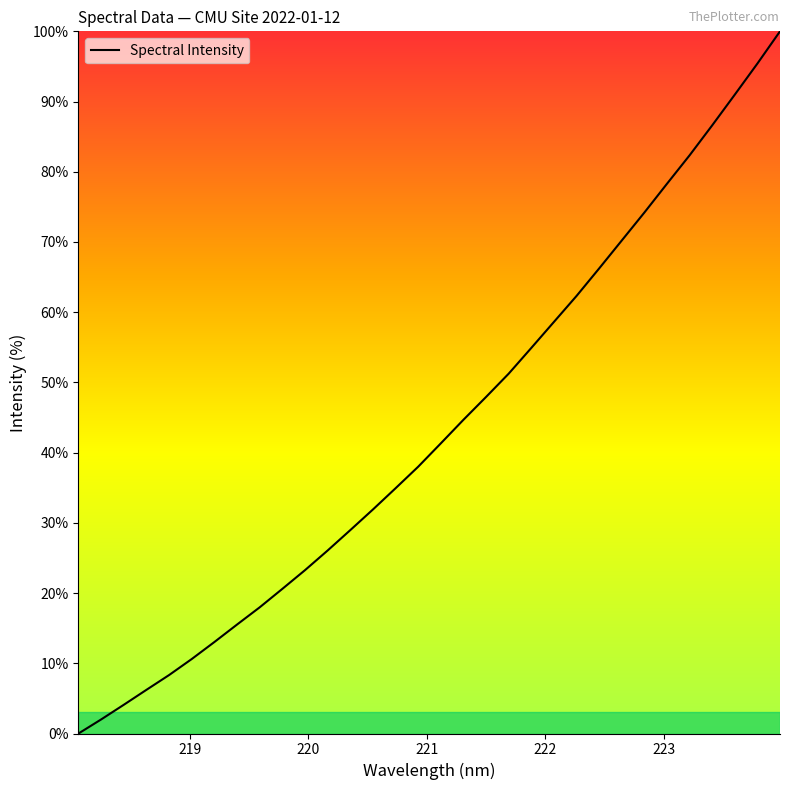

What is the maximum value shown in the chart?

100.0